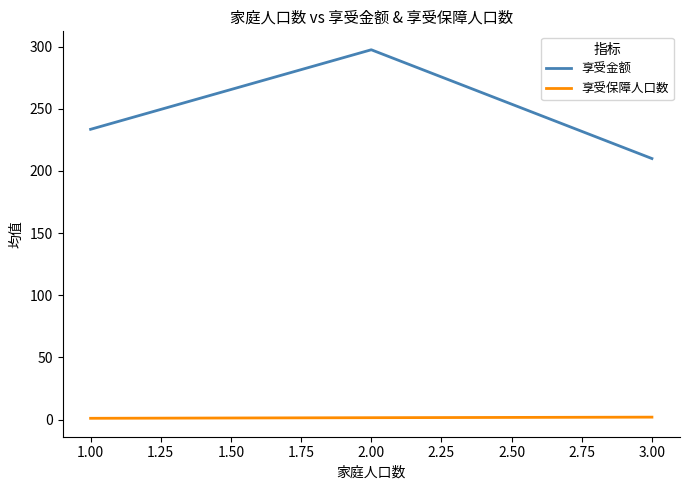

Where does the 享受金额 series first go above 233?

1.00